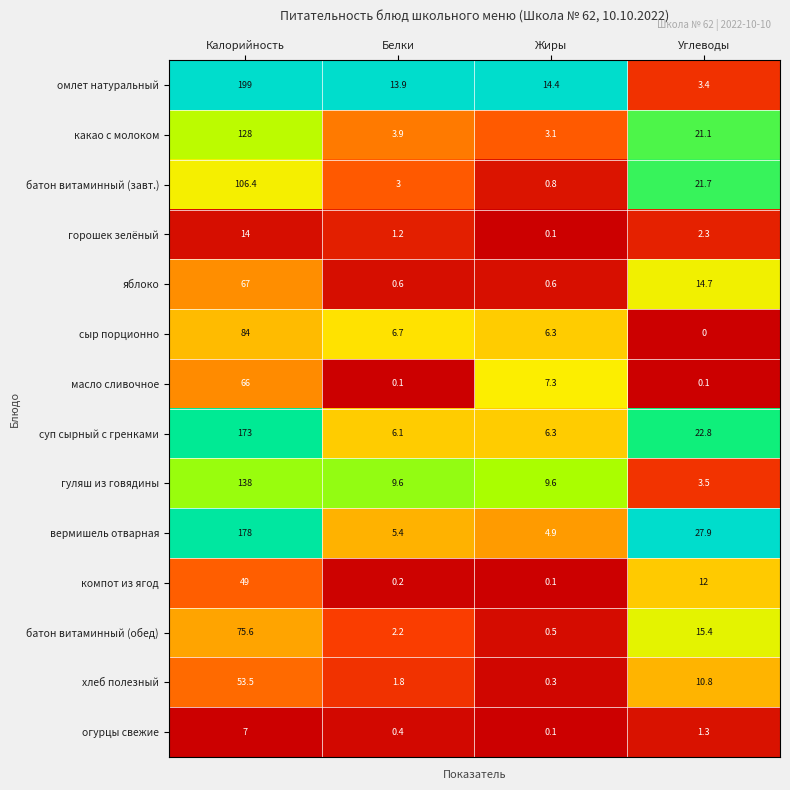

At which category is the sum across all series the highest?

Калорийность